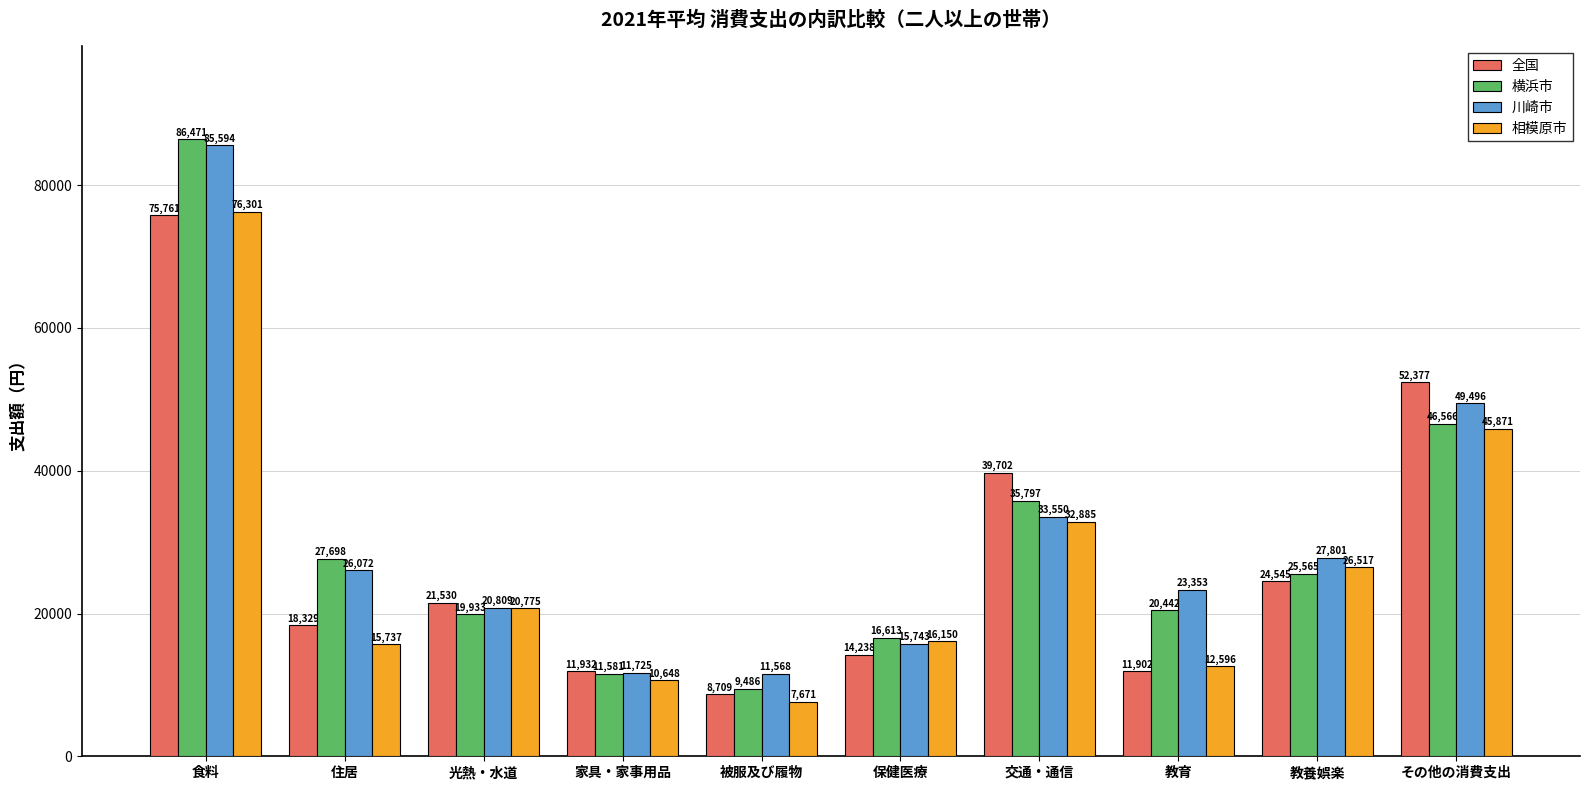

What are all the series names shown in the legend?

全国, 横浜市, 川崎市, 相模原市